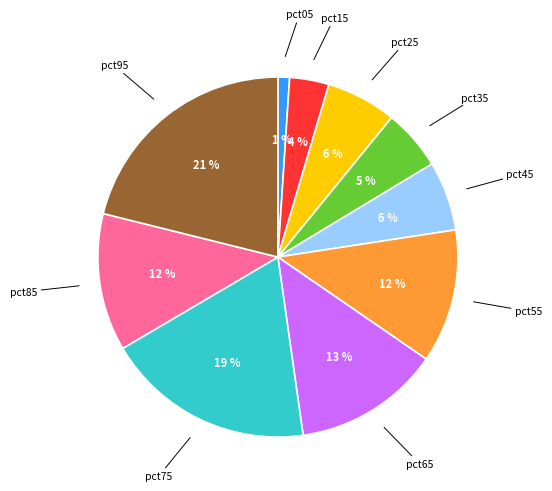

To the nearest percent, what is the average slice percentage?

10%